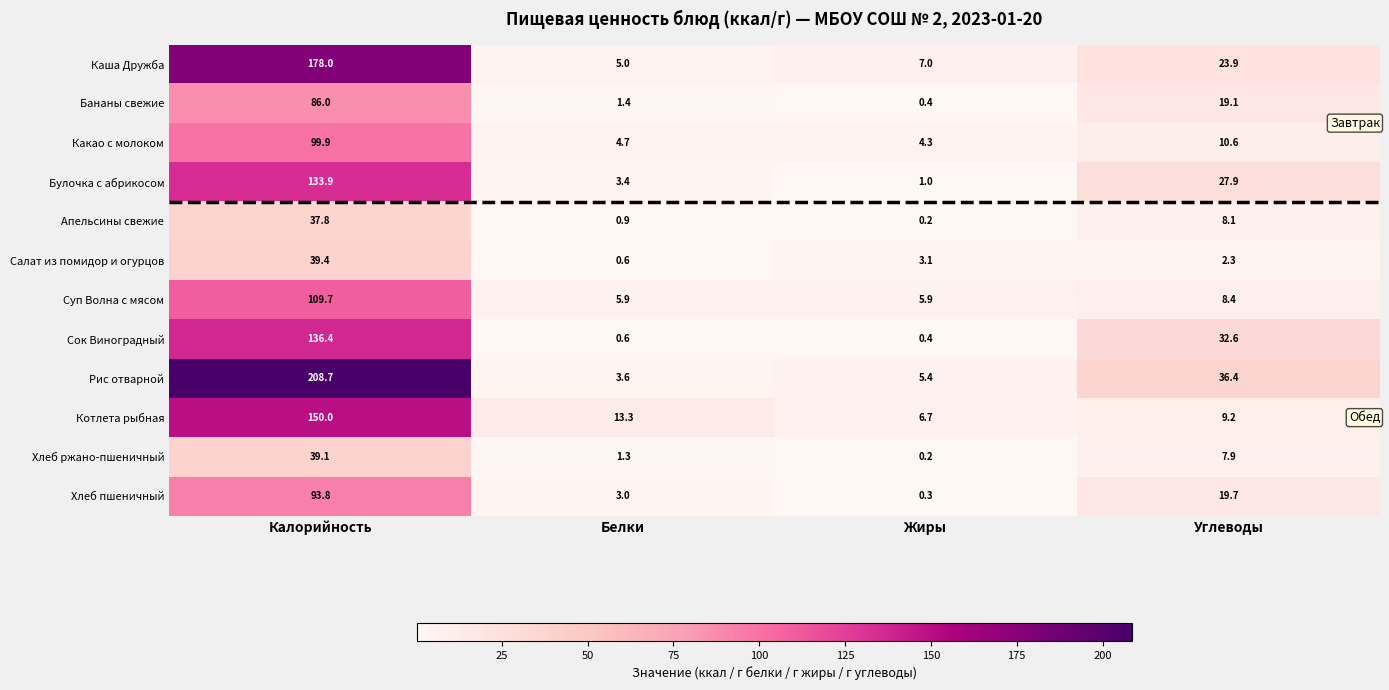

At which category does the chart reach its peak across all series?

Калорийность